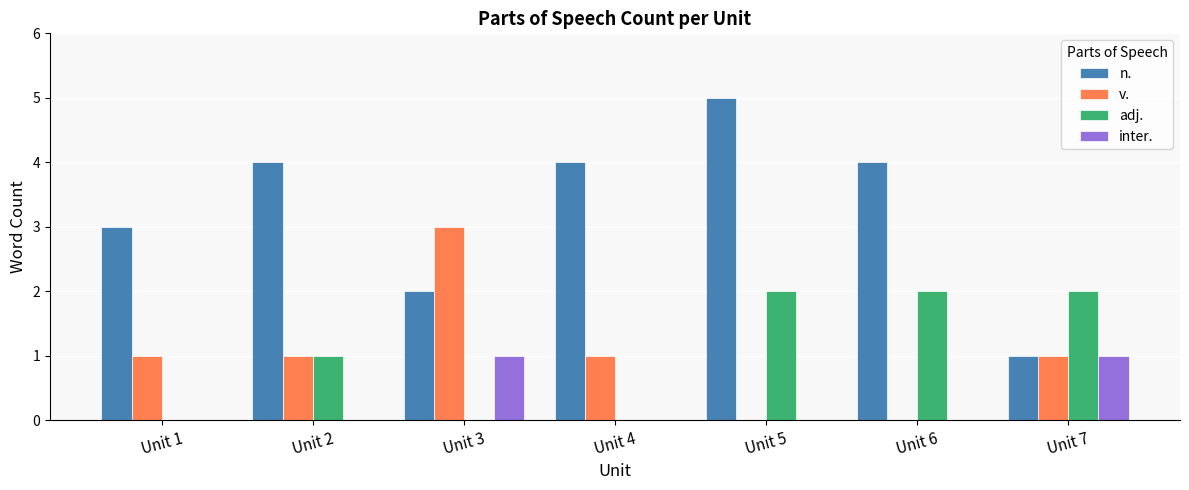

The value of v. at Unit 6 is 0. True or false?

True